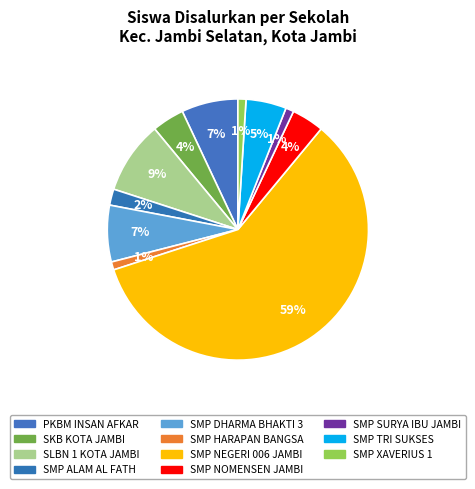

Combined, what portion of the pie is SMP TRI SUKSES and SMP HARAPAN BANGSA?

6.0%